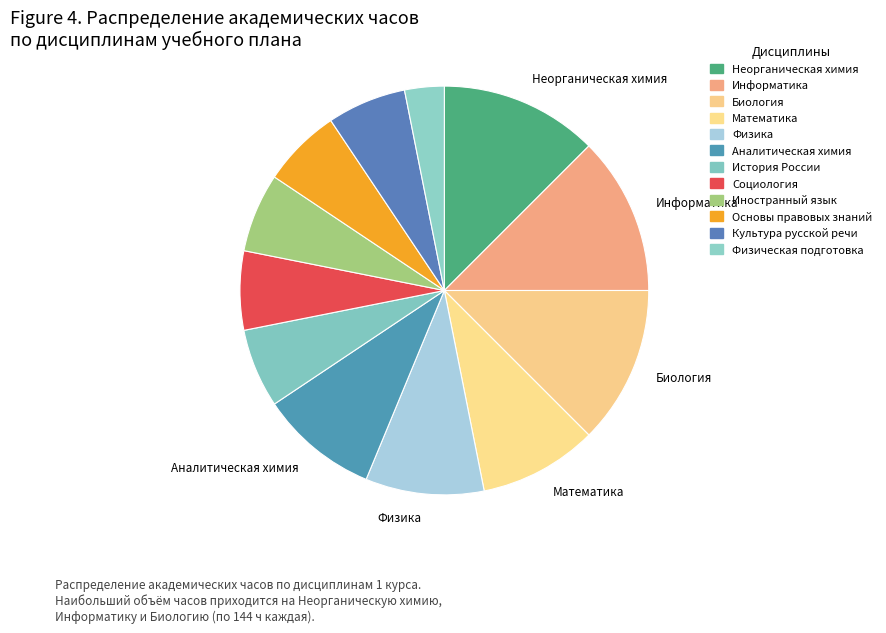

How many slices are in this pie chart?

12